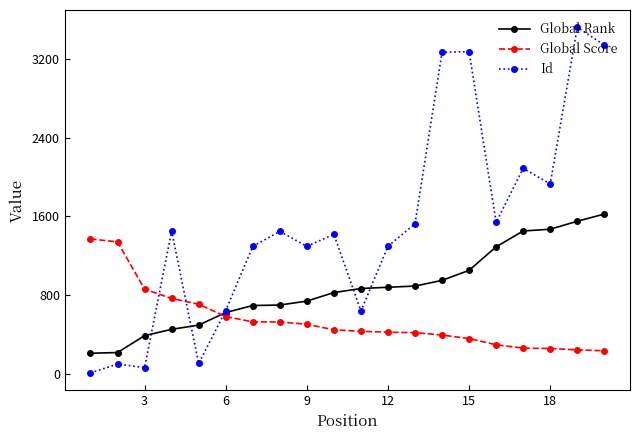

At how many categories does at least one series exceed 2123?

4